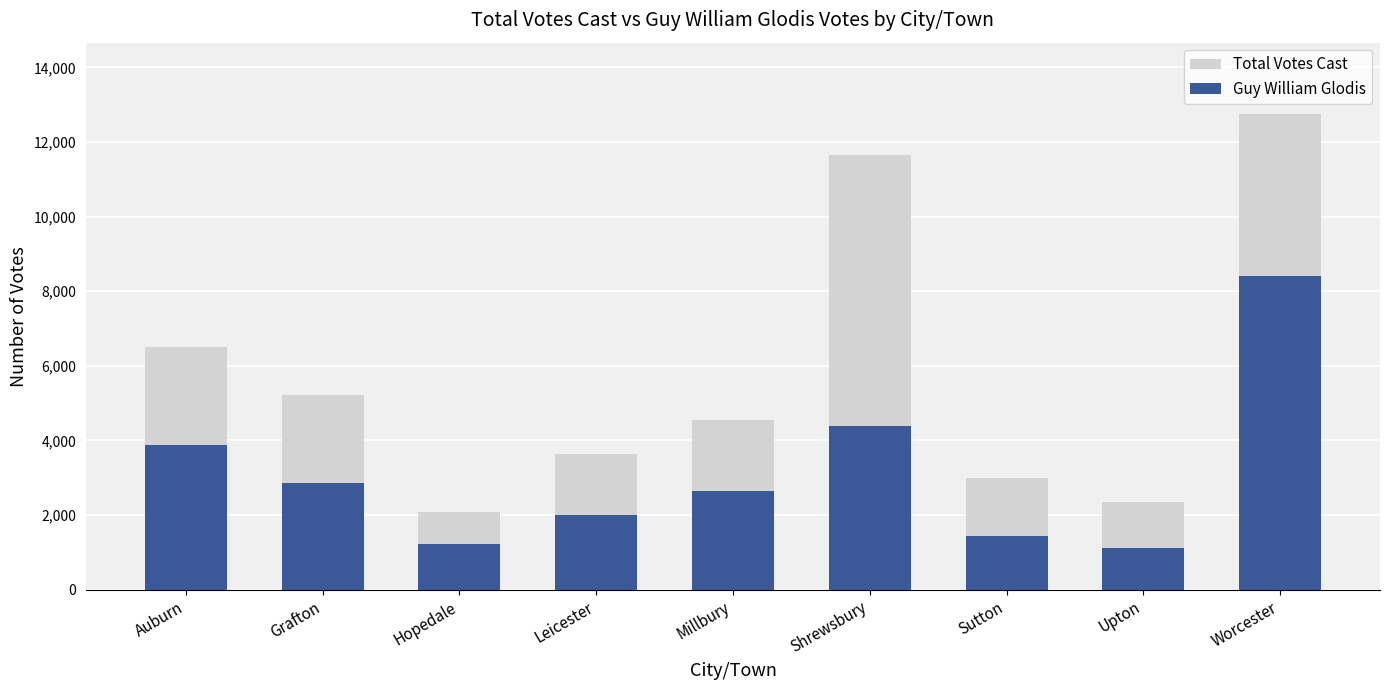

Is it true that Guy William Glodis equals 923 at Sutton?

False